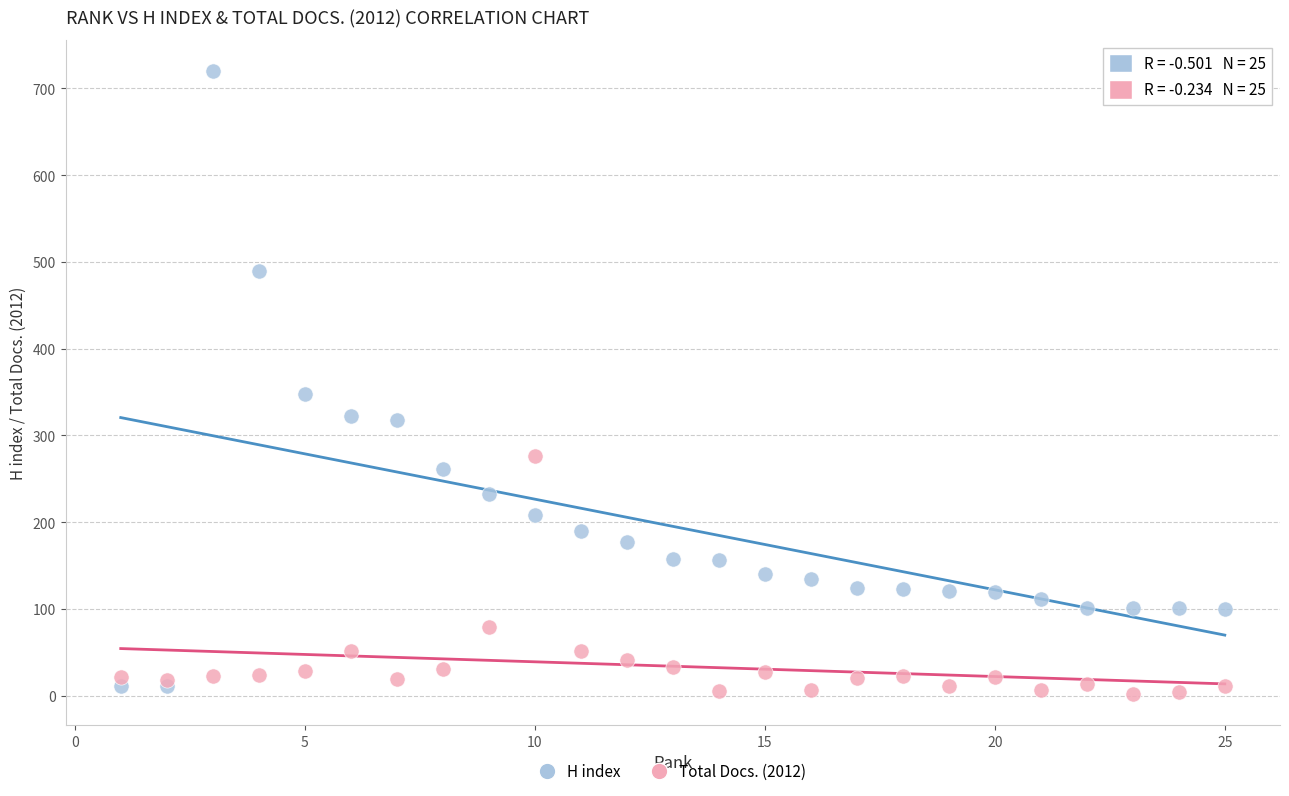

Which series contains the lowest Y value?

Total Docs. (2012)